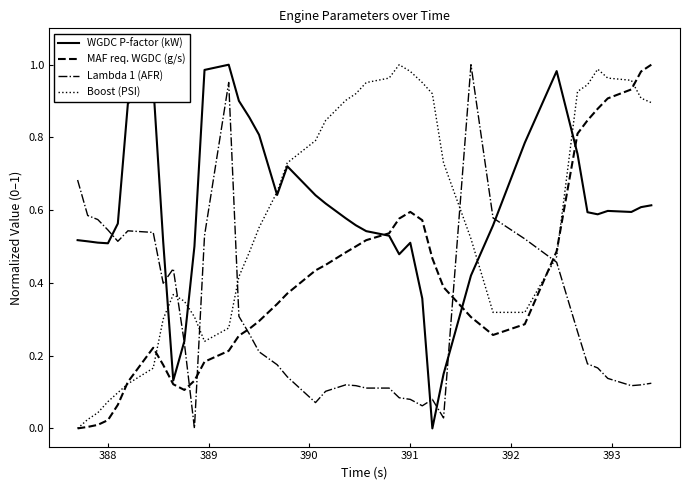

True or false: Lambda 1 (AFR) and Boost (PSI) cross at least once.

True